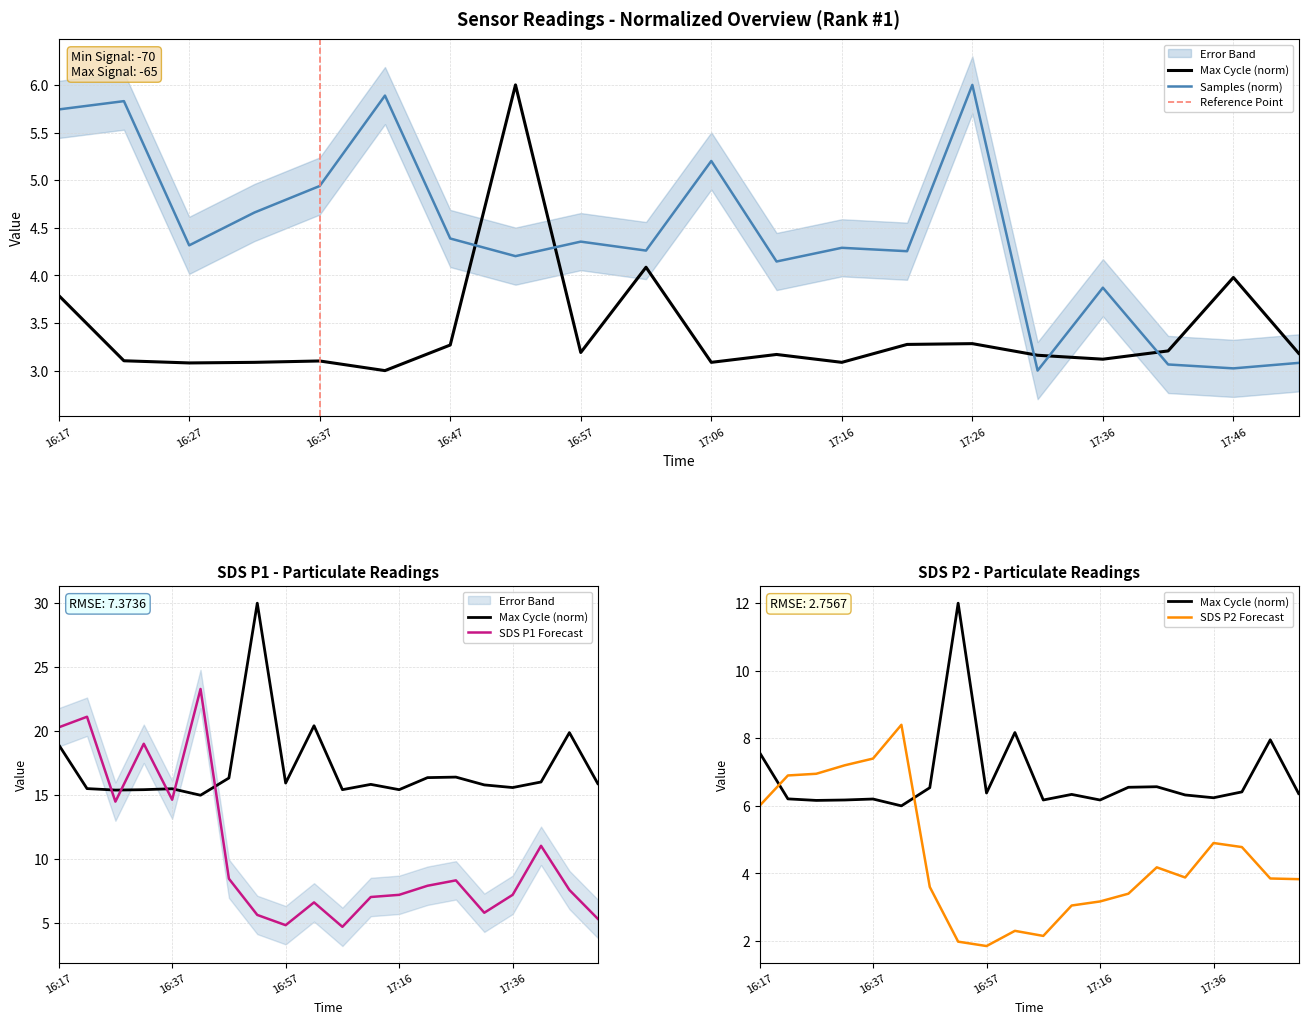

What is the sum of all Samples values?

88.5